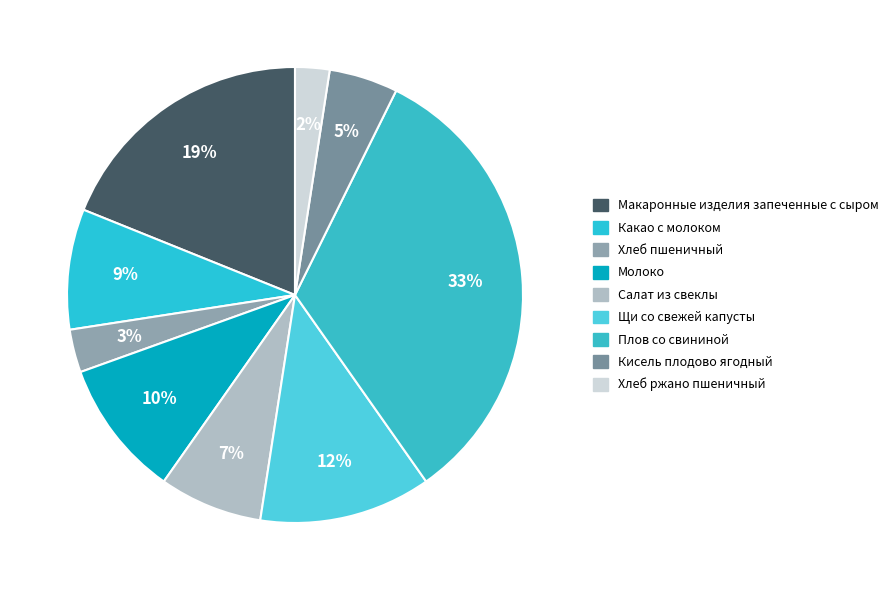

Is there a majority slice in this chart?

No